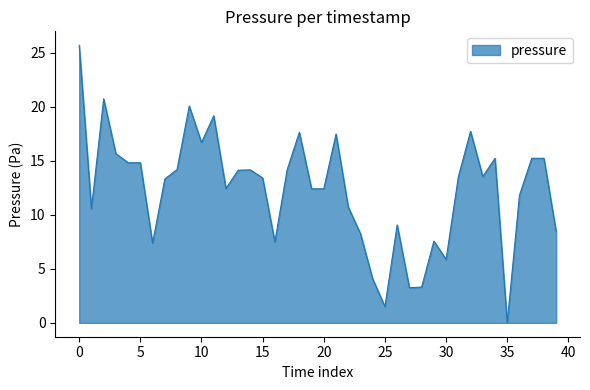

What is the maximum value shown in the chart?

25.7